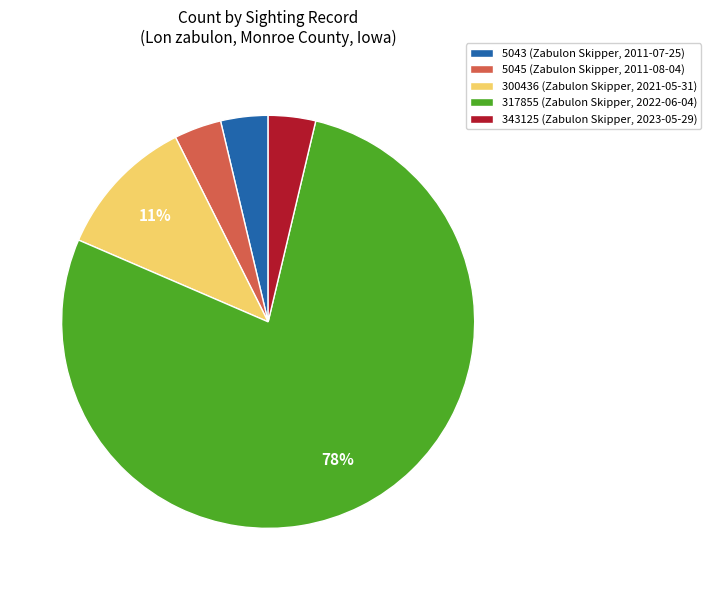

To the nearest percent, what is the average slice percentage?

20%